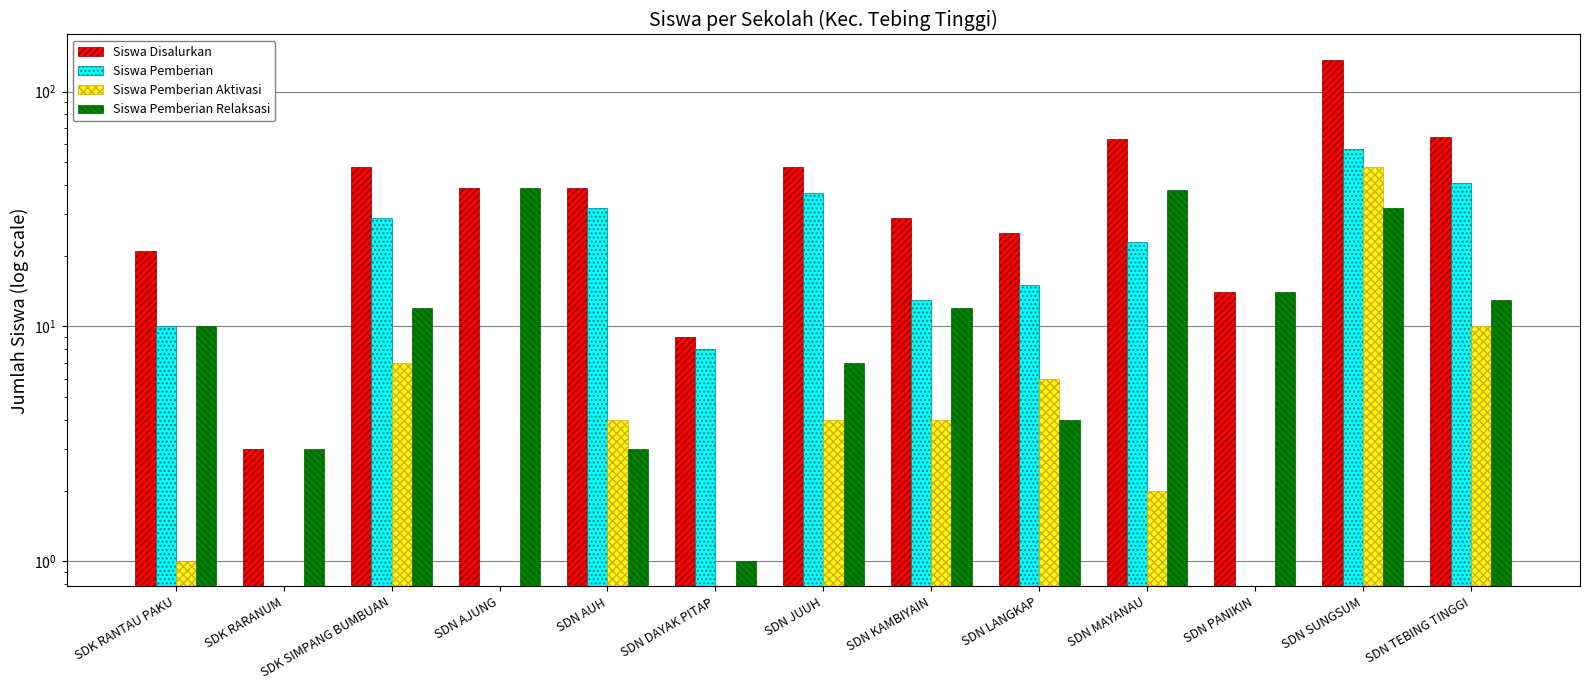

At how many categories does at least one series exceed 99?

1